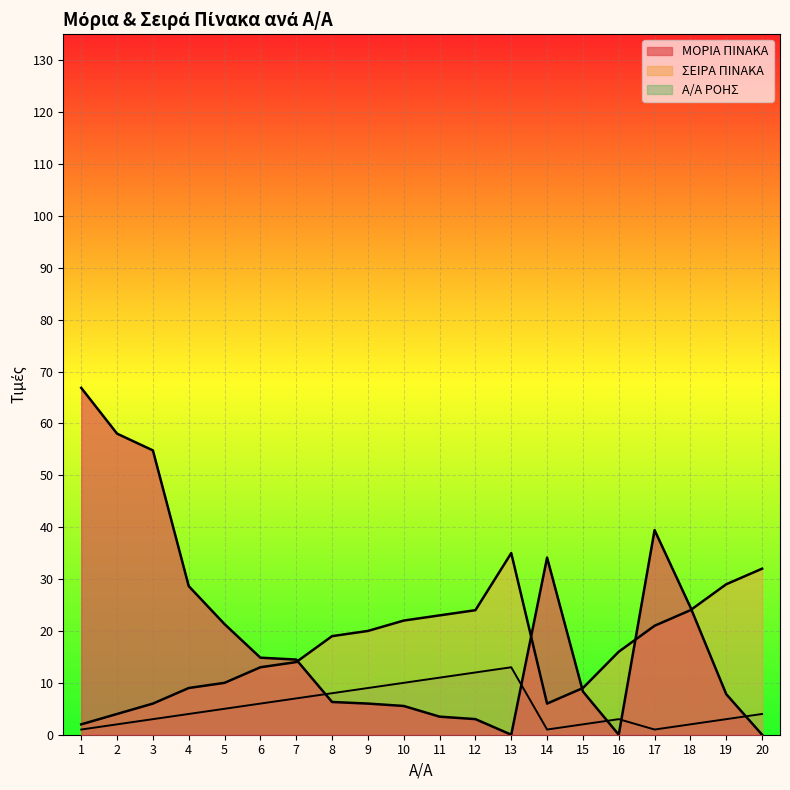

What is the greatest value displayed?

66.8